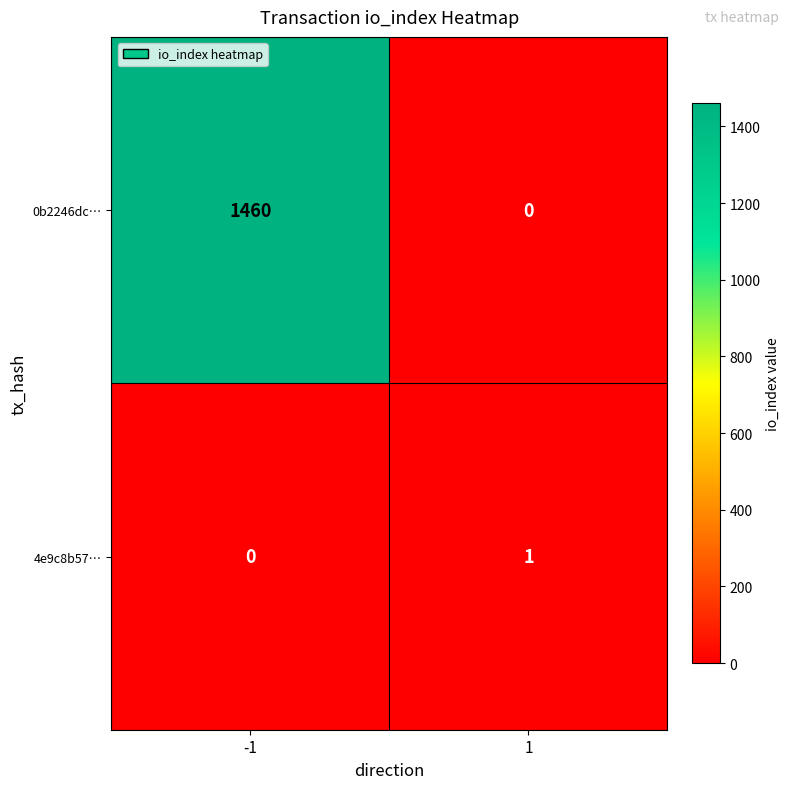

Is it true that 0b2246dc… equals 1460 at -1?

True